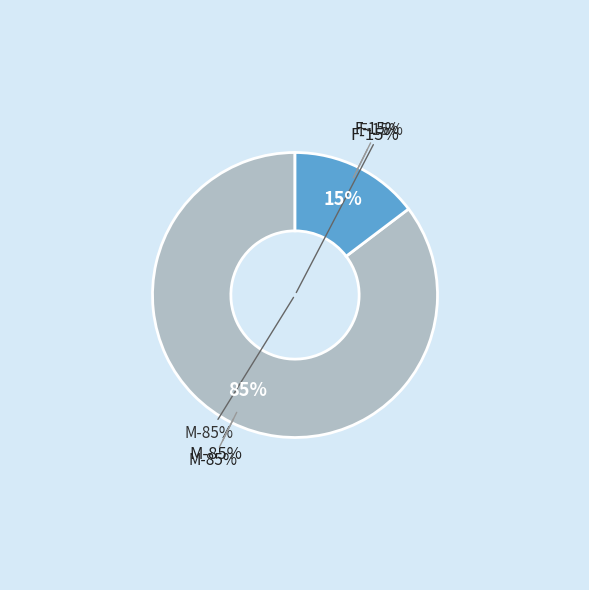

What portion of the pie excludes M?

14.7%